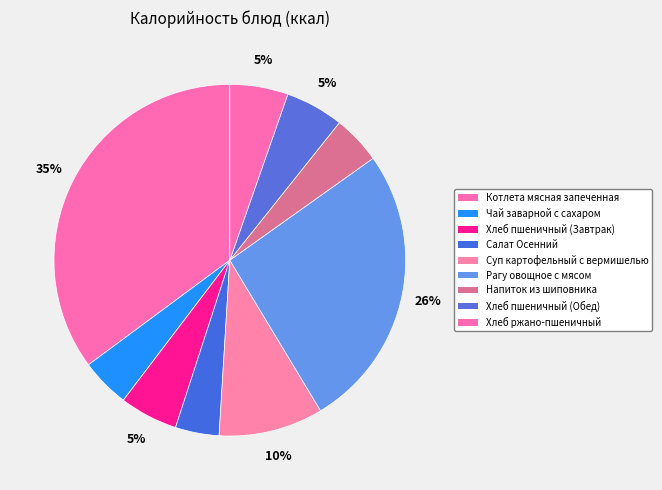

What percentage is the Напиток из шиповника slice, to the nearest percent?

4%